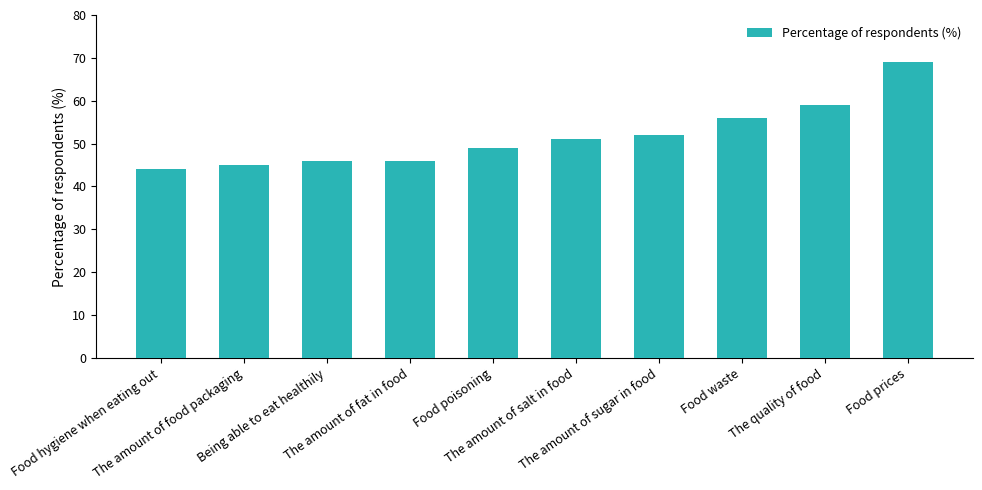

Where is the data nearest to the value 56?

Food waste